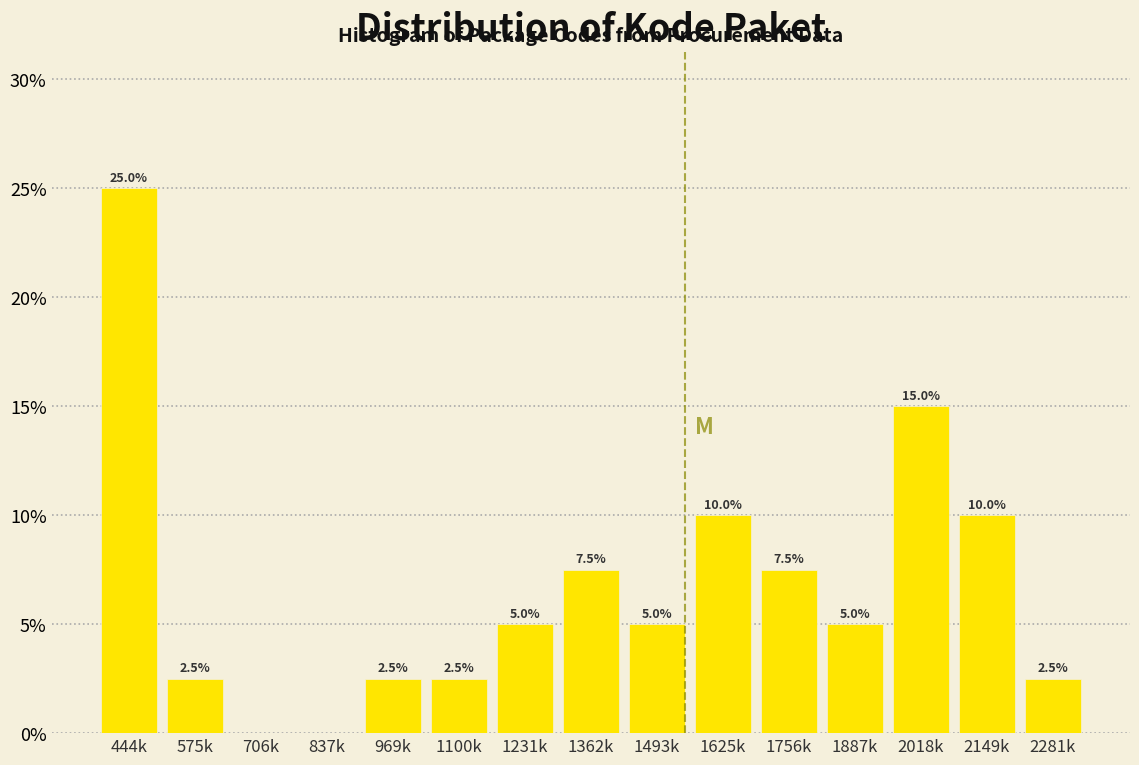

Reading left to right, list all the values displayed in this chart.

444k=25.0	575k=2.5	706k=0.0	837k=0.0	969k=2.5	1100k=2.5	1231k=5.0	1362k=7.5	1493k=5.0	1625k=10.0	1756k=7.5	1887k=5.0	2018k=15.0	2149k=10.0	2281k=2.5